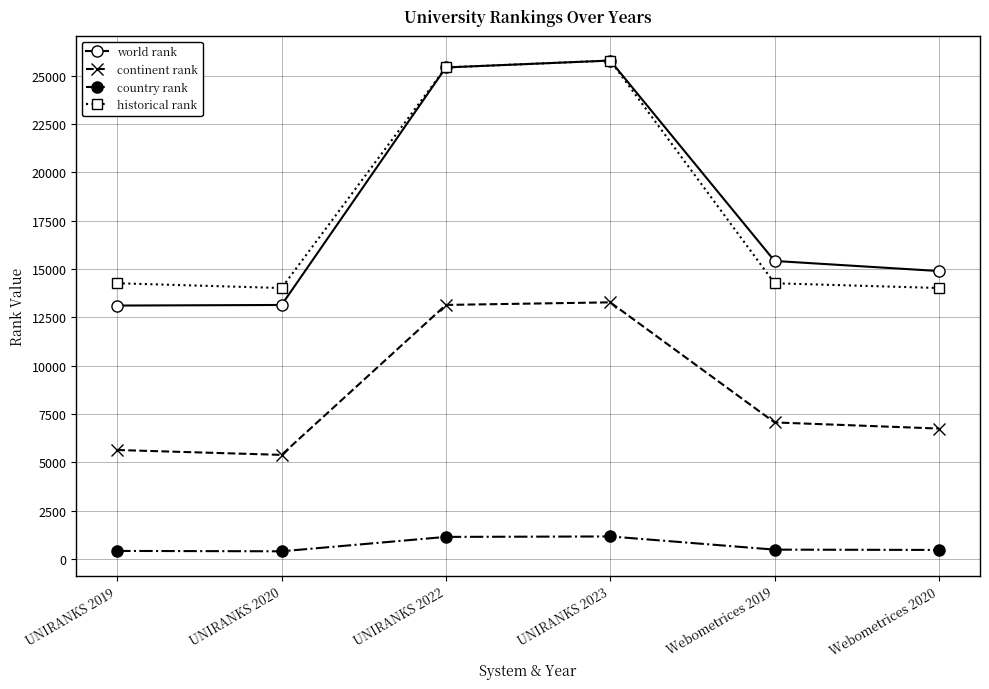

What is the label of the 5th point from the left?

Webometrices 2019